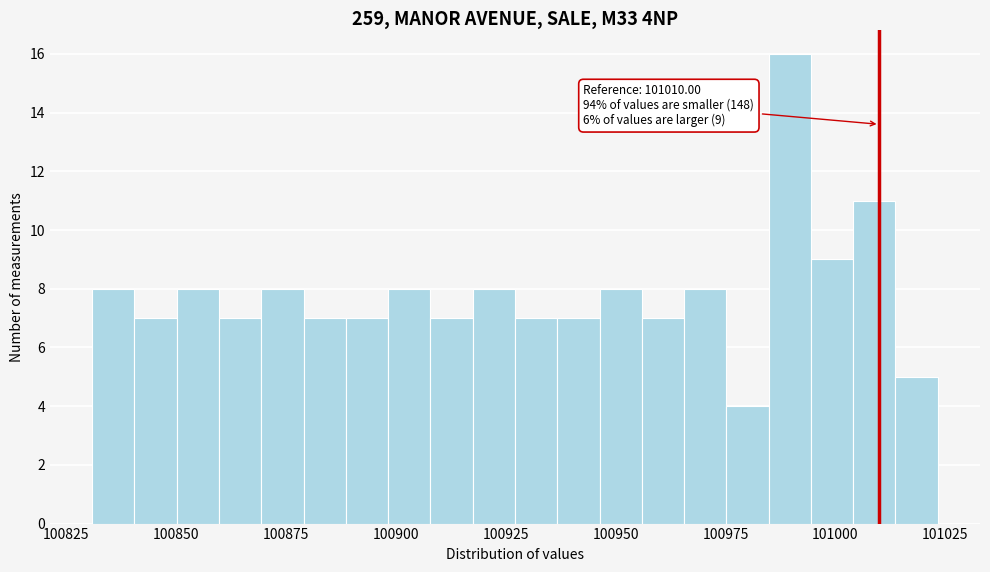

Around what value on the x-axis is the tallest bar? Give the approximate position of its centre, as read against the axis.

100990